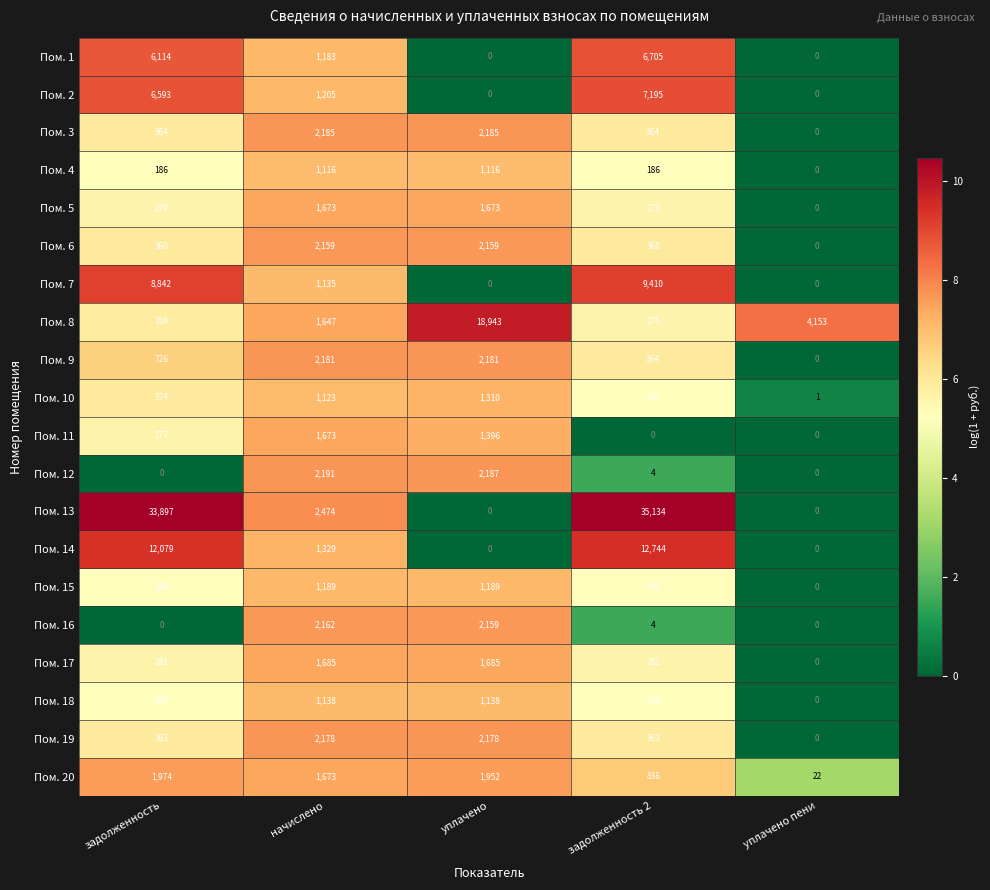

Which series changed the most between начислено and задолженность 2?

Пом. 13